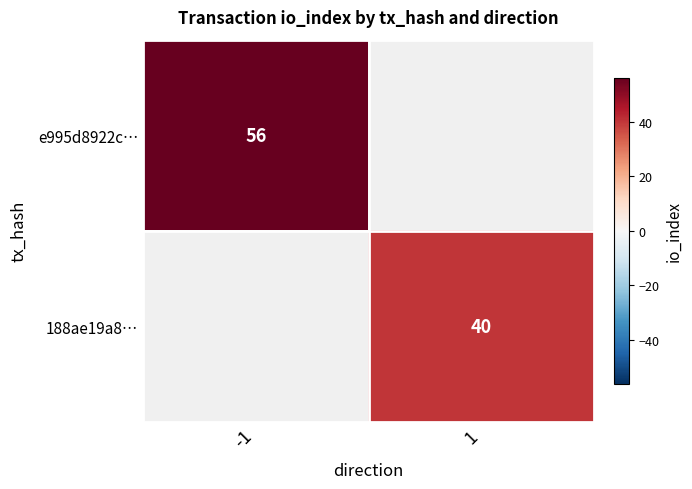

True or false: e995d8922c… has a value of 56 at -1.

True